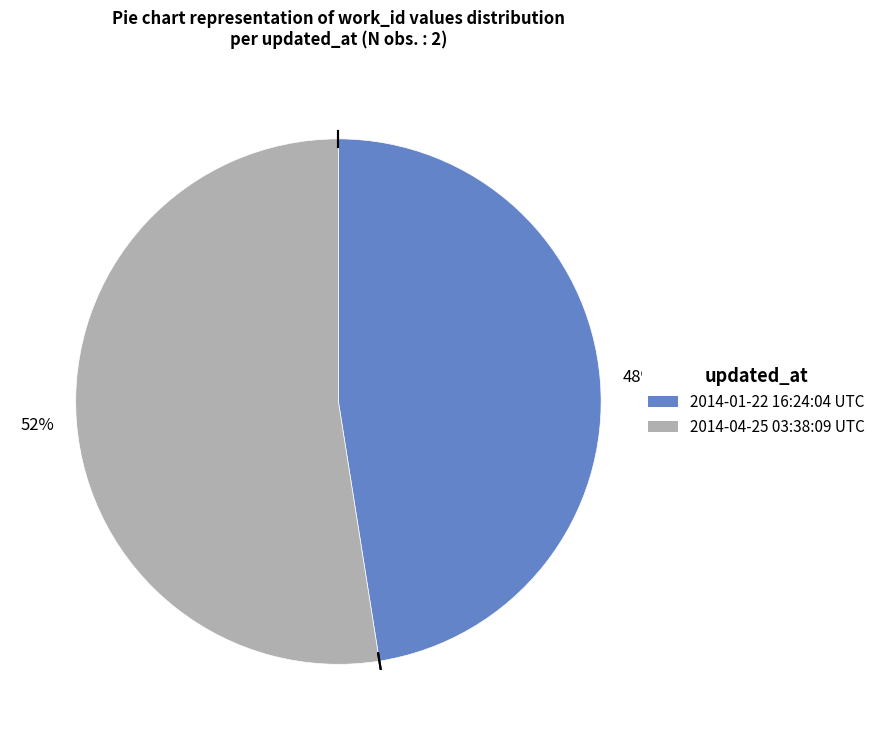

True or false: 2014-01-22 16:24:04 UTC accounts for 35% of the total.

False